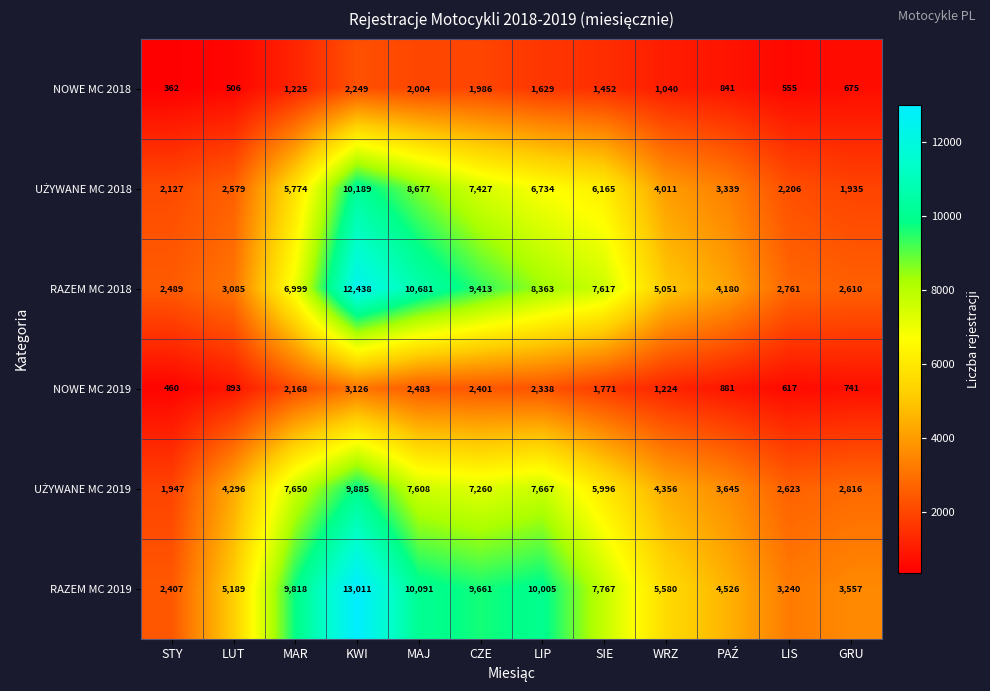

True or false: RAZEM MC 2018 has a value of 8363 at LIP.

True